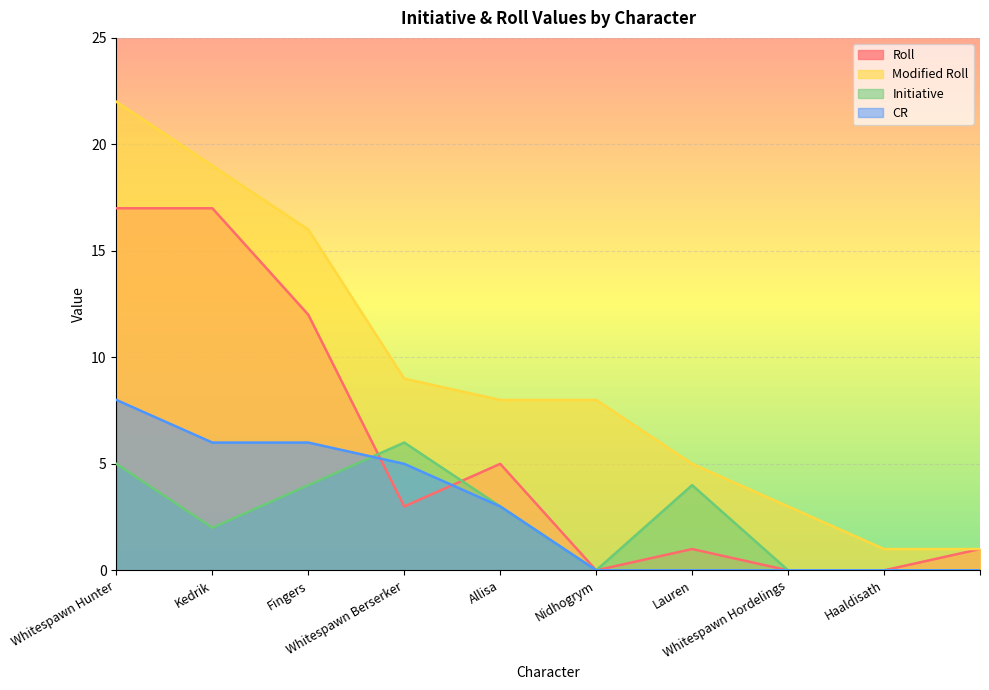

At Kedrik, list the series in order from largest to smallest.

Modified Roll, Roll, CR, Initiative